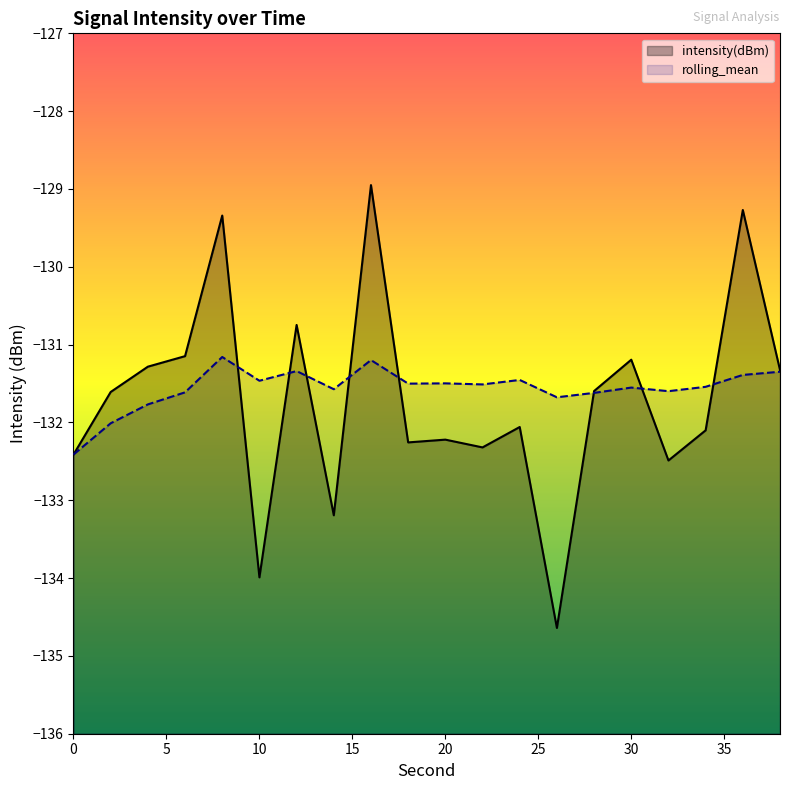

Which series has the widest spread of values?

intensity(dBm)